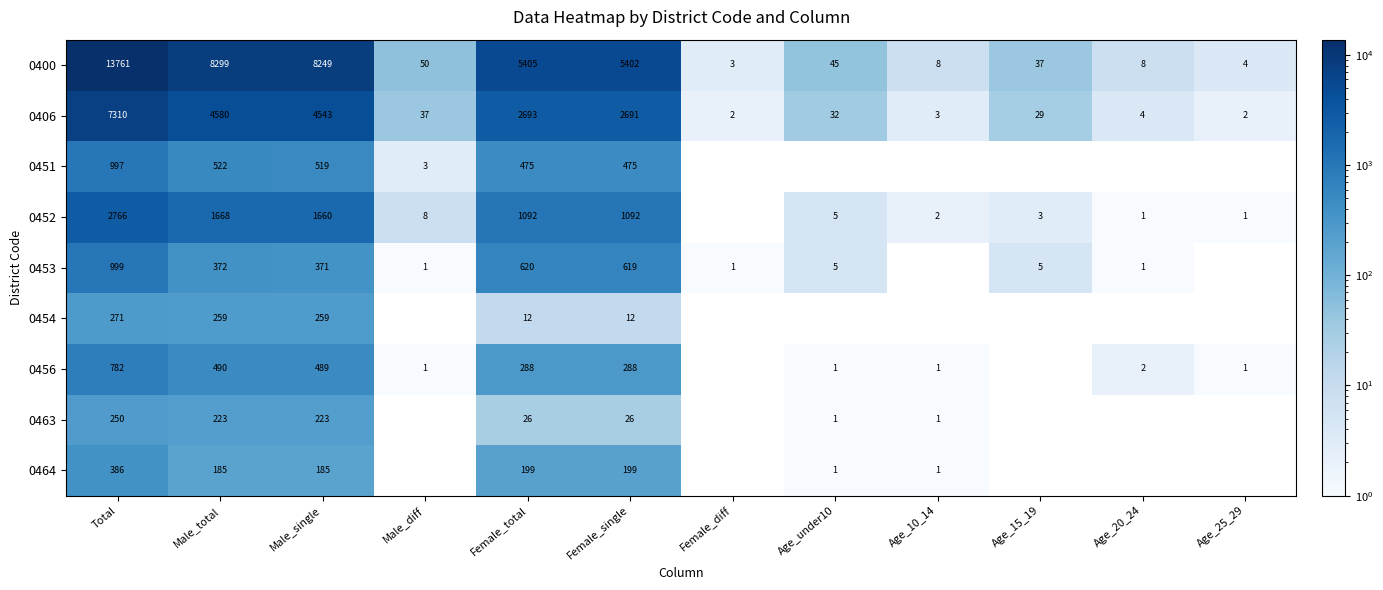

What is the difference between the 0454 values at Male_single and Female_single?

247